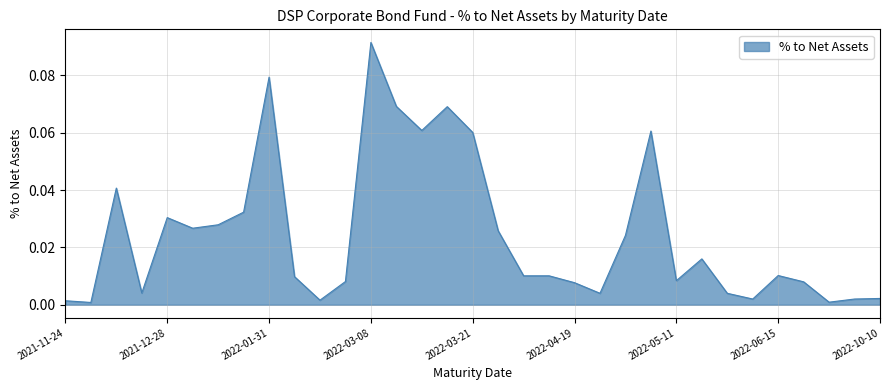

Which label corresponds to the largest value in the chart?

2022-03-08